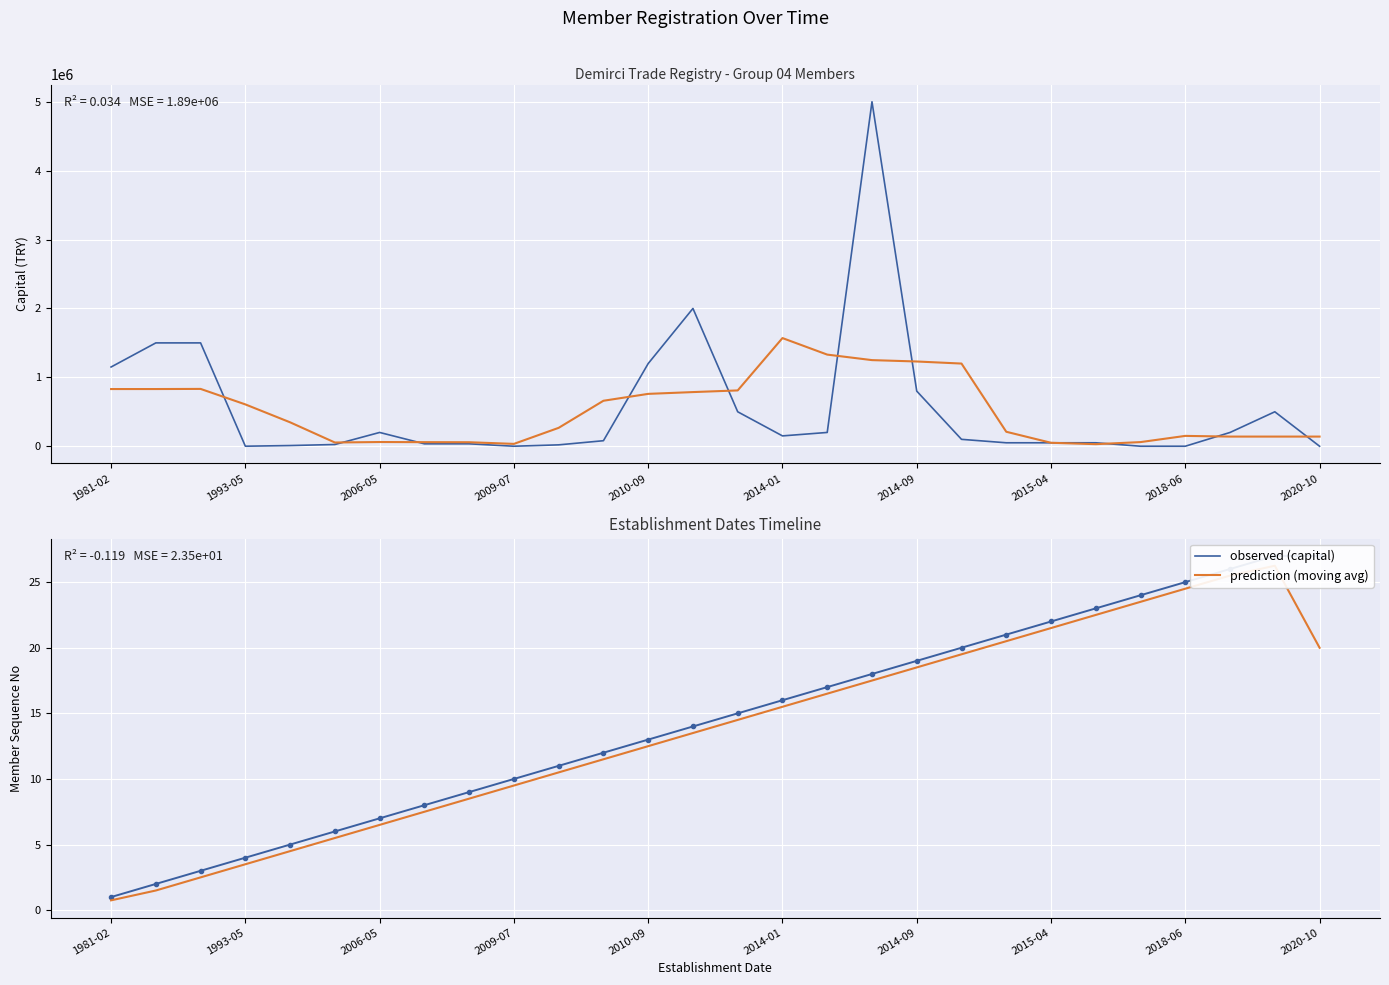

Which series has the largest total across all categories?

observed (capital)